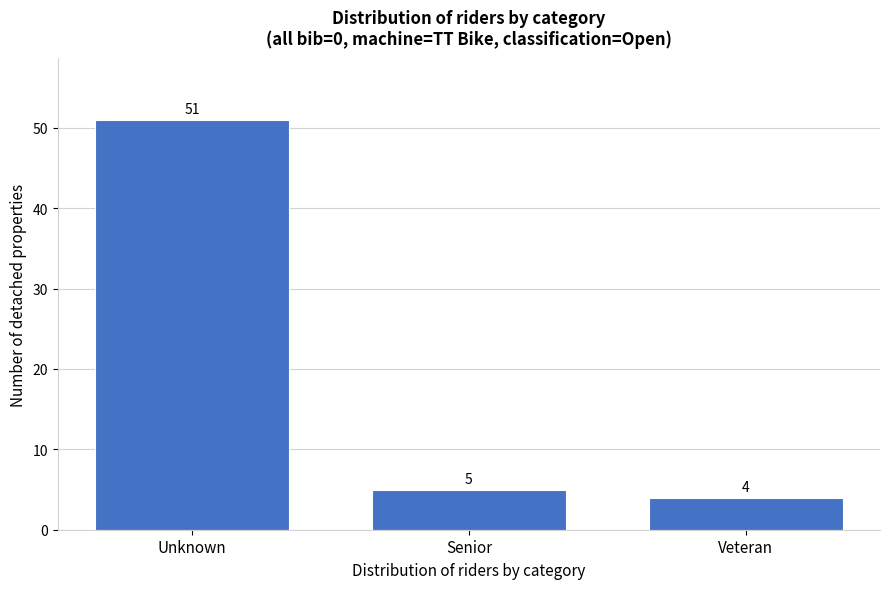

Reading left to right, transcribe all the data shown in this chart.

Unknown=51	Senior=5	Veteran=4